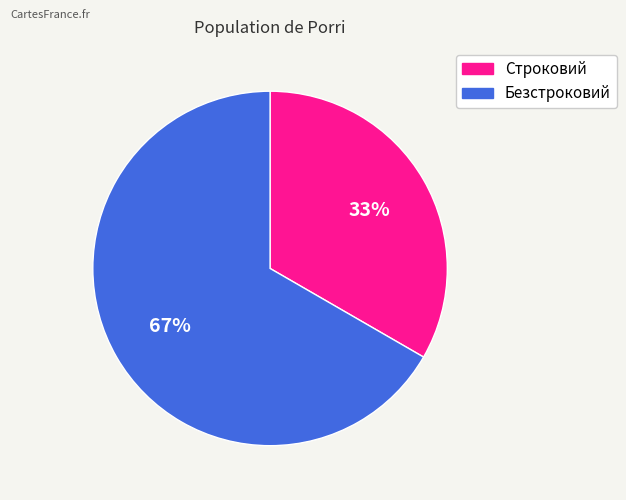

What percentage is the Строковий slice, to the nearest percent?

33%